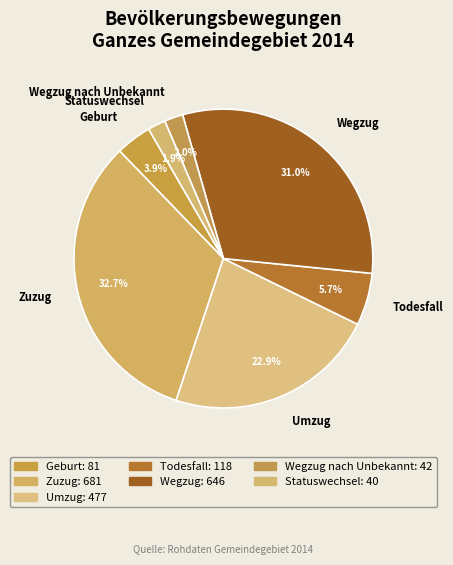

What is the ratio of the value at Umzug to the value at Wegzug nach Unbekannt?

11.4